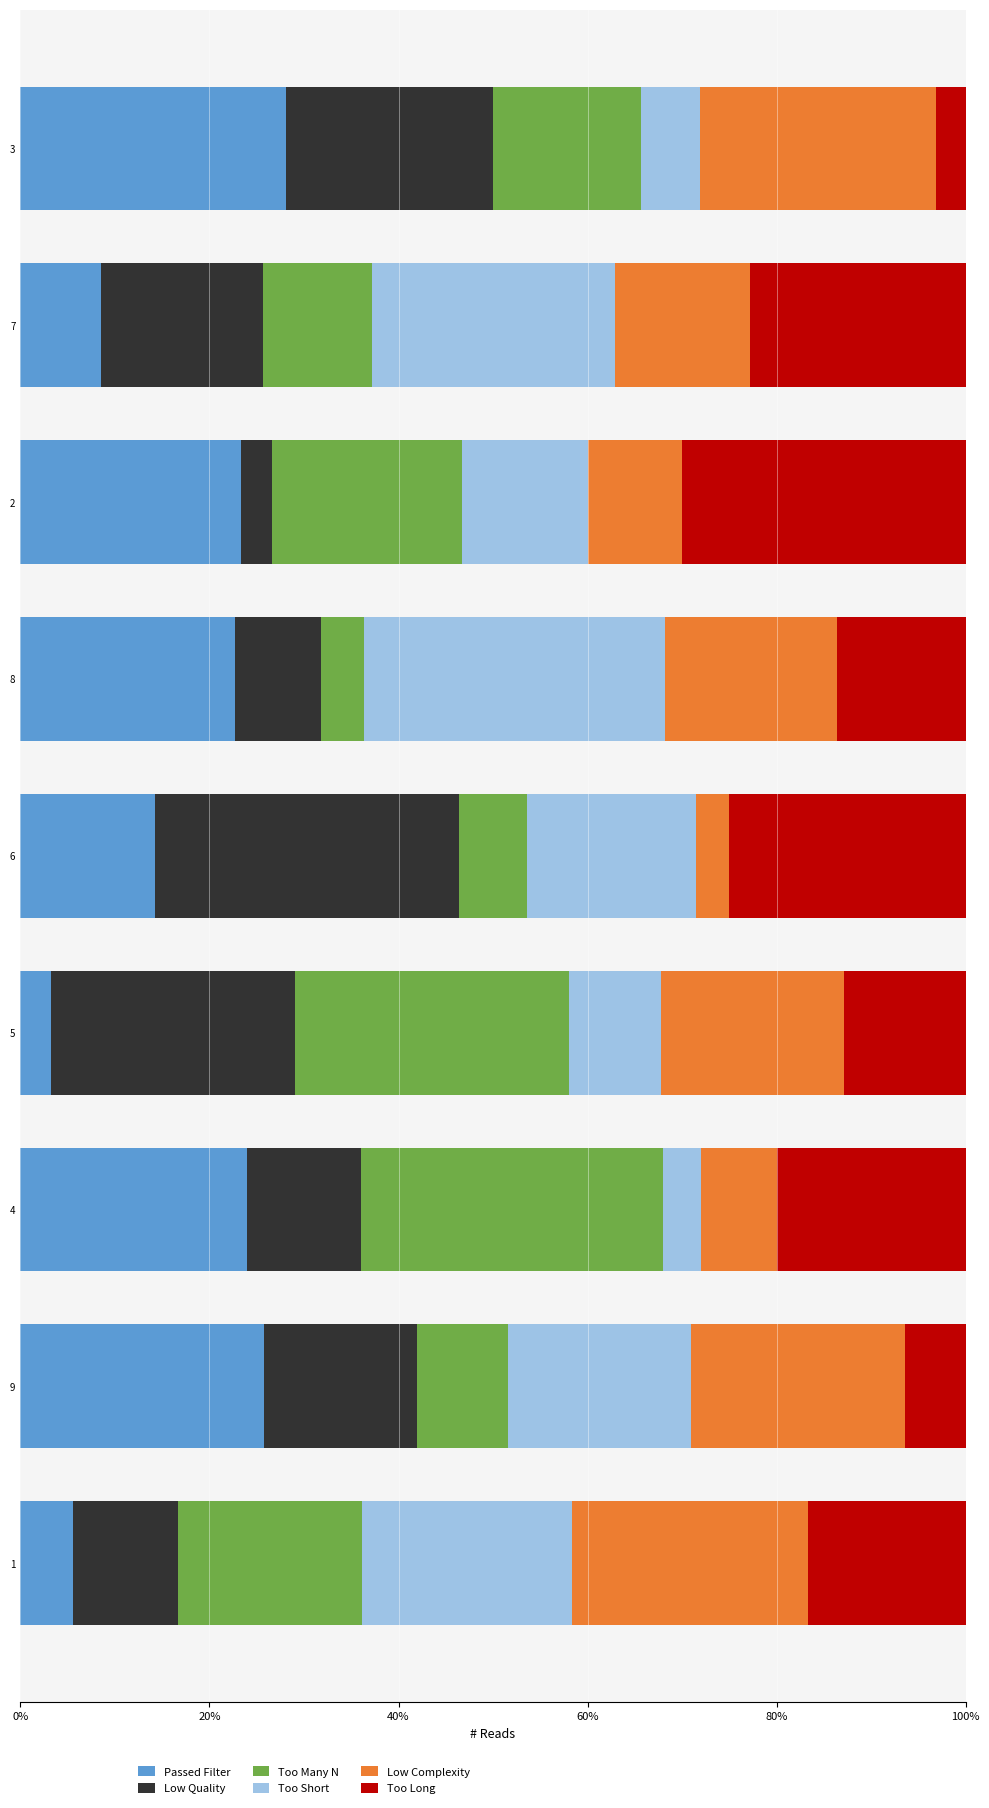

The value of Passed Filter at 1 is 5.6. True or false?

True